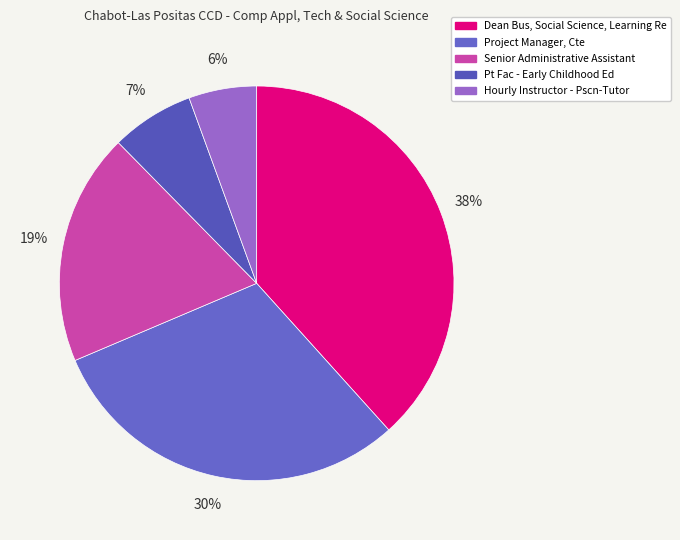

How many segments does this pie chart have?

5